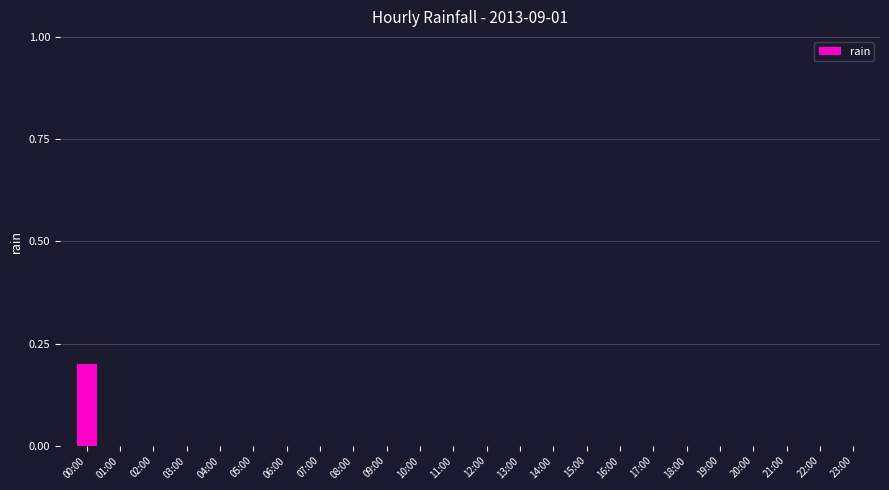

Are the bars grouped side by side (vs. stacked)?

No